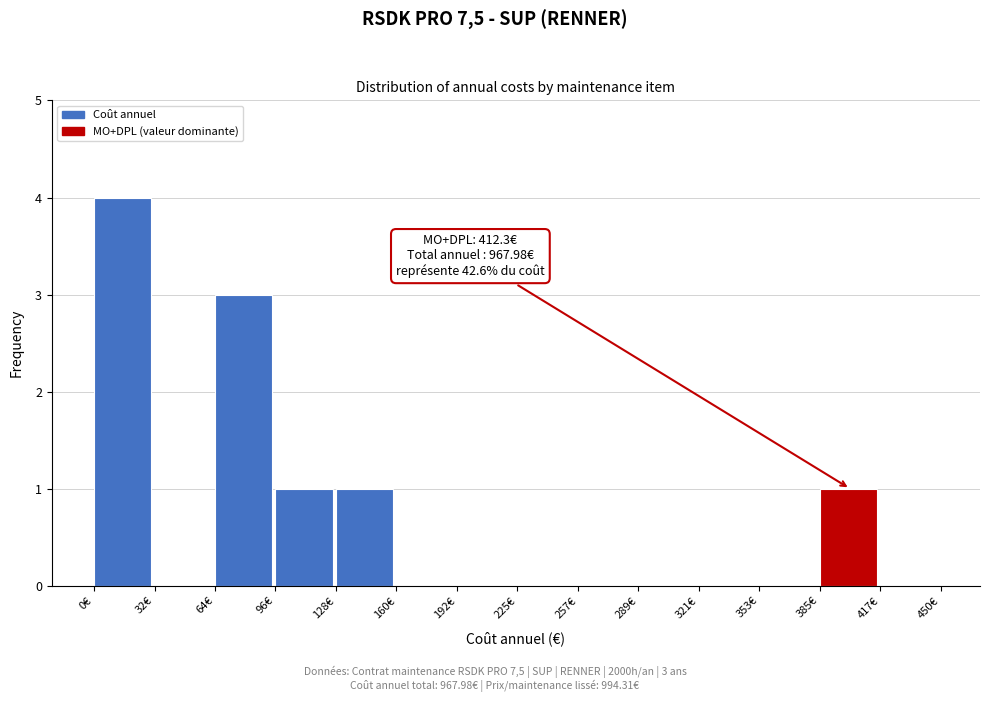

Which range on the x-axis has the tallest bar?

0 to 30